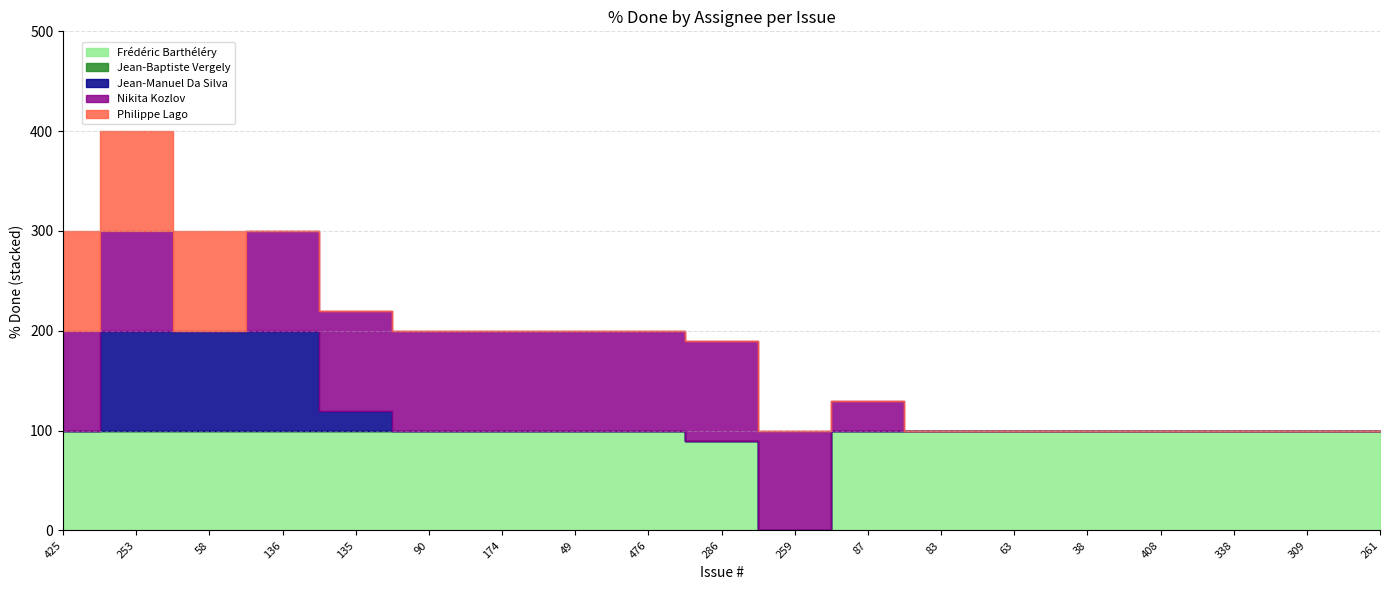

What is the average value of the Frédéric Barthéléry series?

94